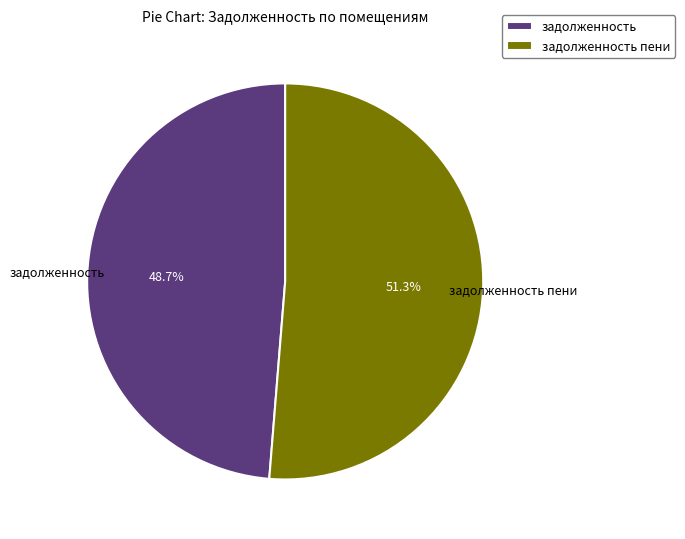

What percentage is NOT represented by задолженность пени?

48.7%